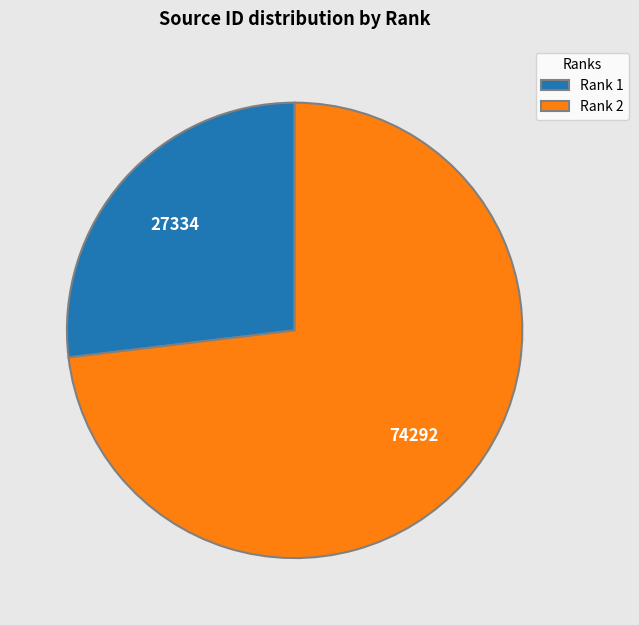

Rank the categories by value from lowest to highest.

Rank 1, Rank 2